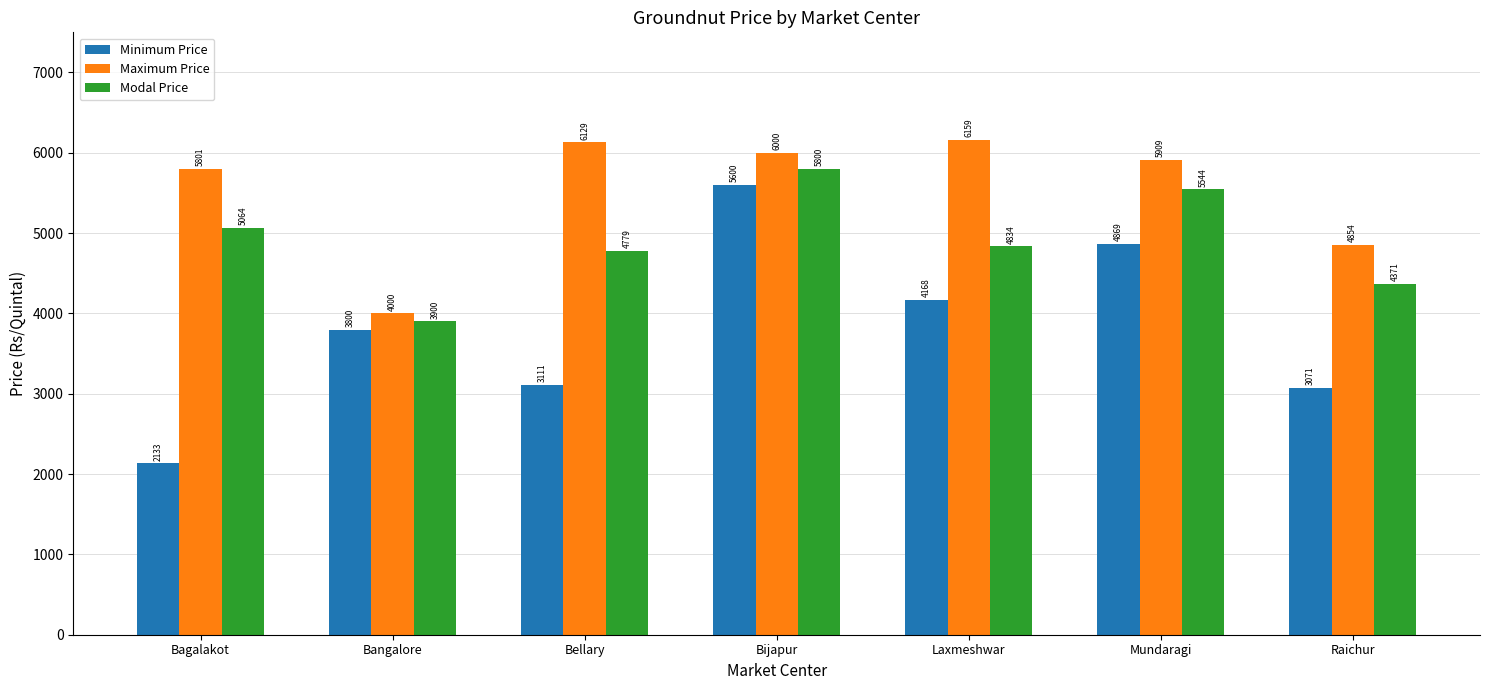

Reading left to right, extract all data points from this chart.

Minimum Price: 2133	3800	3111	5600	4168	4869	3071
Maximum Price: 5801	4000	6129	6000	6159	5909	4854
Modal Price: 5064	3900	4779	5800	4834	5544	4371